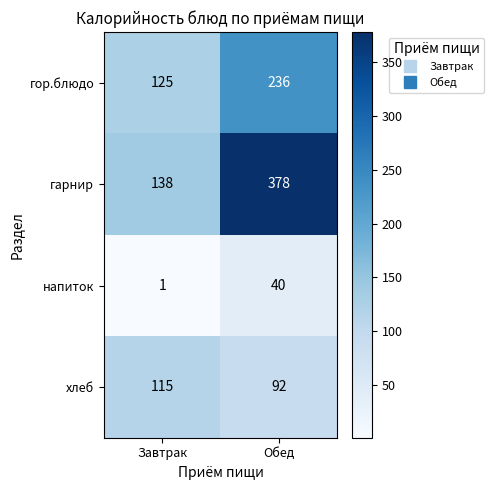

Which series has the largest range (max minus min)?

гарнир